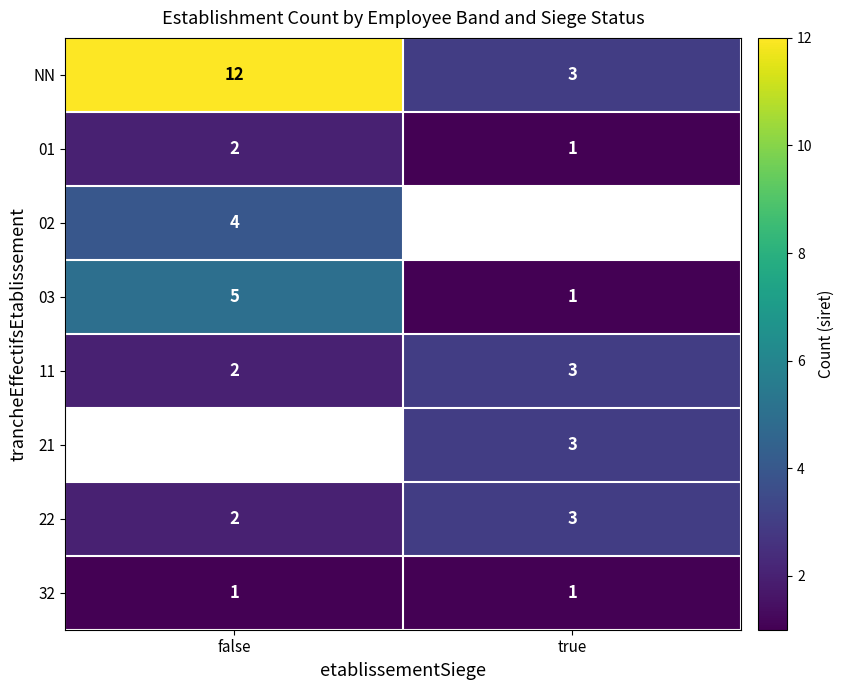

List the labels in order of 03 value, smallest first.

true, false